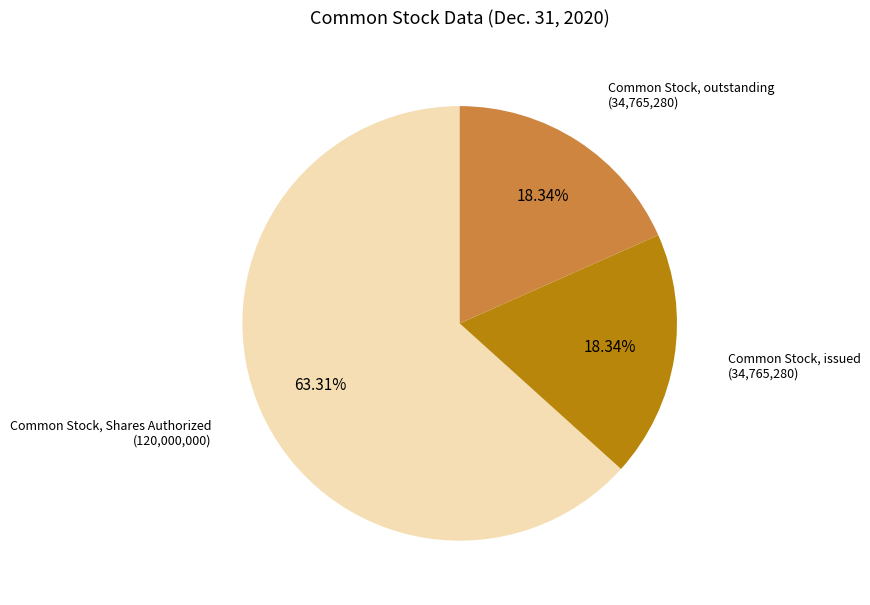

True or false: Common Stock, outstanding accounts for 23% of the total.

False